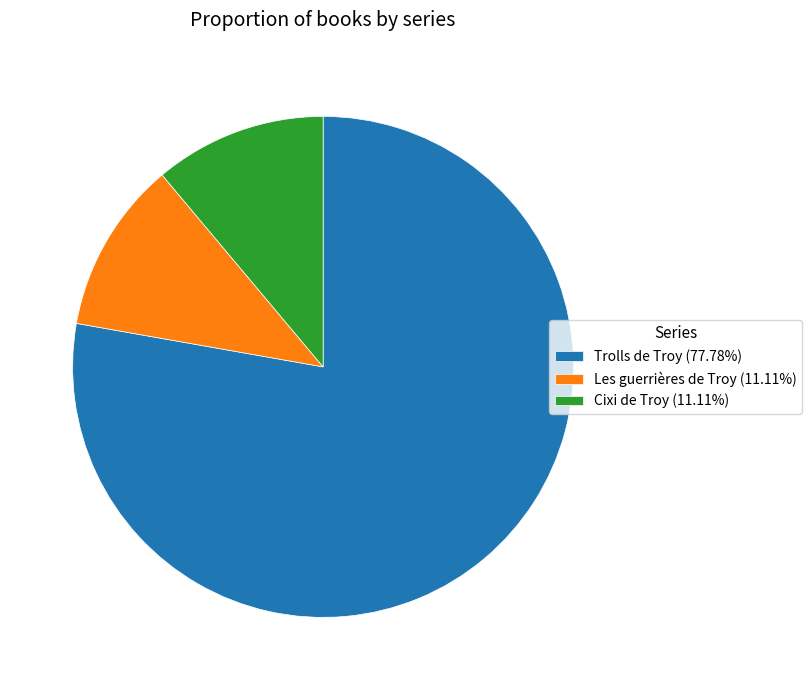

Does Trolls de Troy (77.78%) represent more than half of the total?

Yes